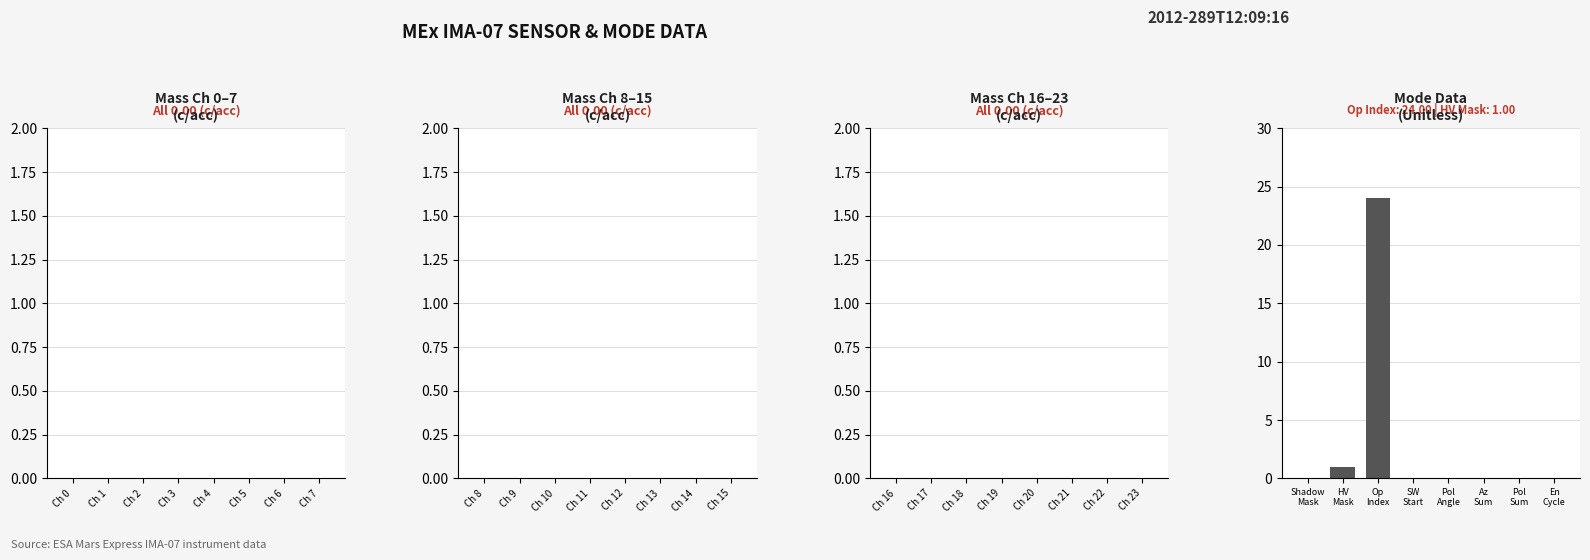

What is the sum of all values?

25